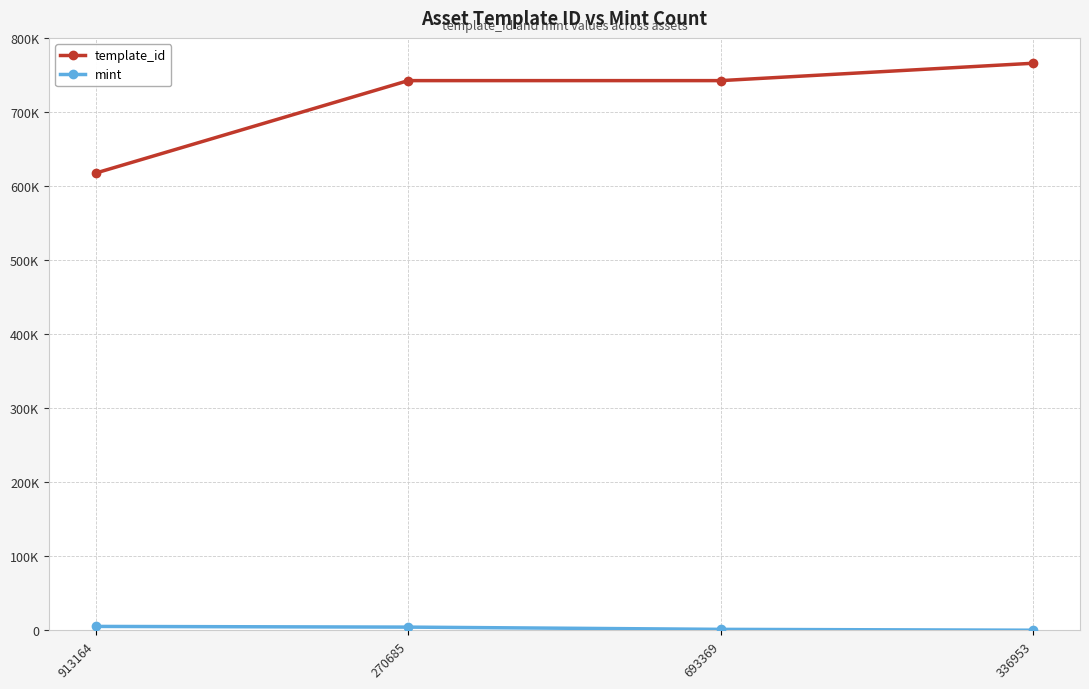

What is the difference between the second highest and minimum values in the template_id series?

124809